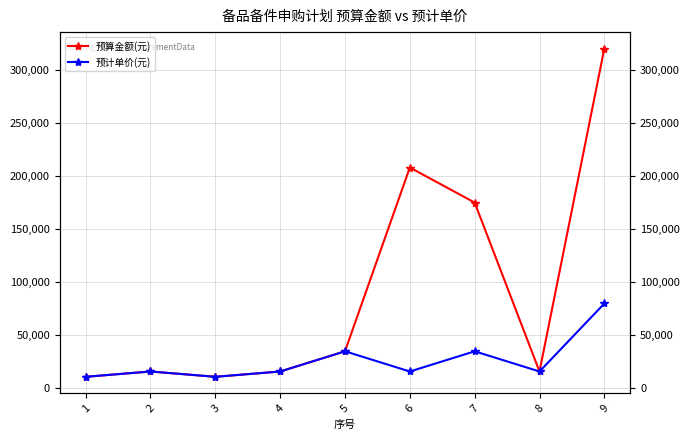

Which has a higher value, 5 or 7?

7